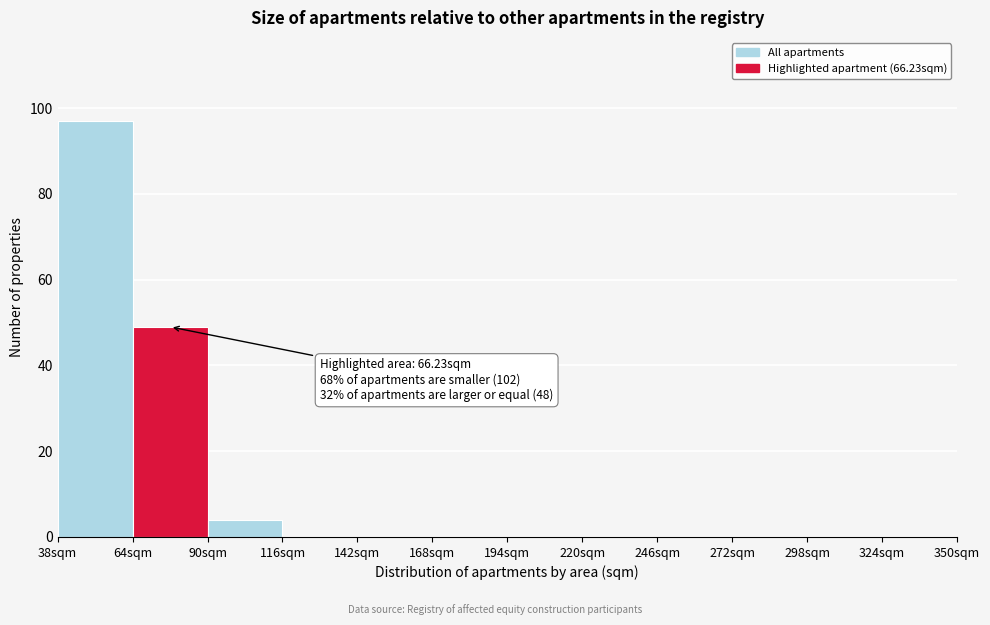

Over which range of the x-axis is the bar tallest?

38 to 64